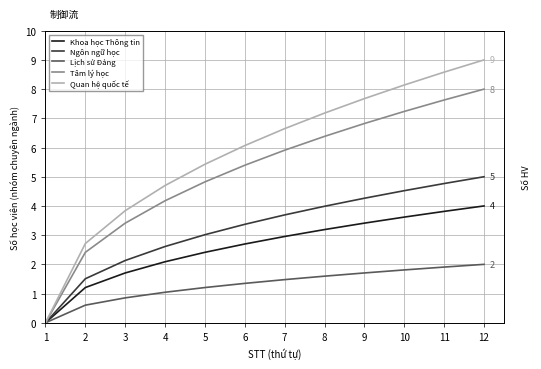

List the series in order of their peak value, lowest first.

Lịch sử Đảng, Khoa học Thông tin, Ngôn ngữ học, Tâm lý học, Quan hệ quốc tế